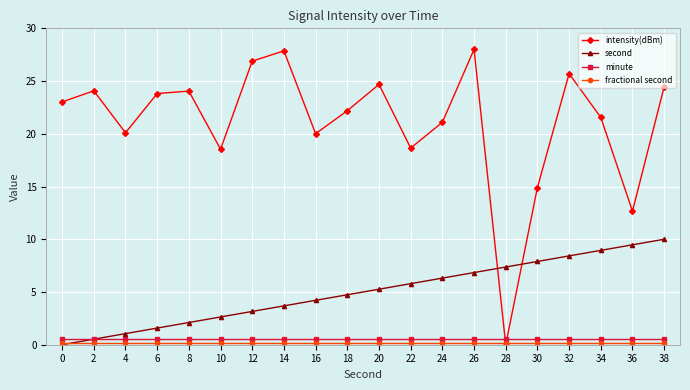

What is the sum of the intensity(dBm) values at 22 and 2?

42.7